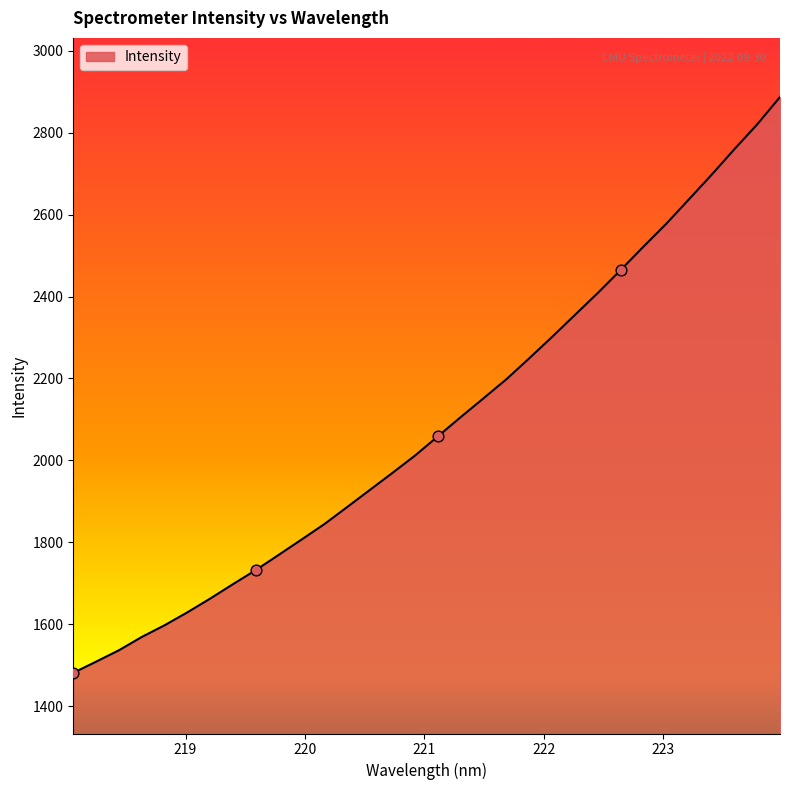

What is the difference between the maximum and minimum values?

1406.1